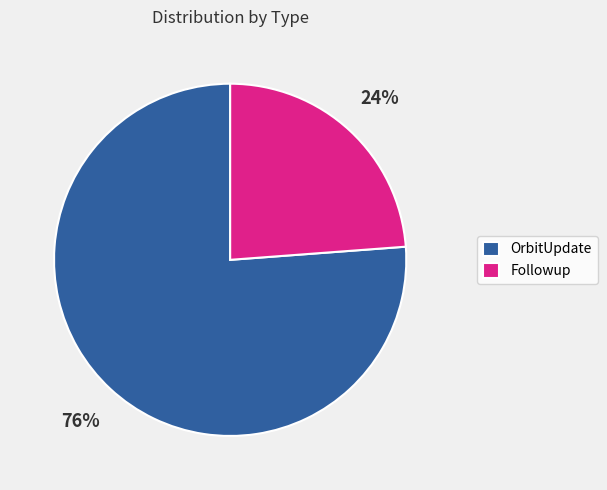

Which has a higher value, Followup or OrbitUpdate?

OrbitUpdate